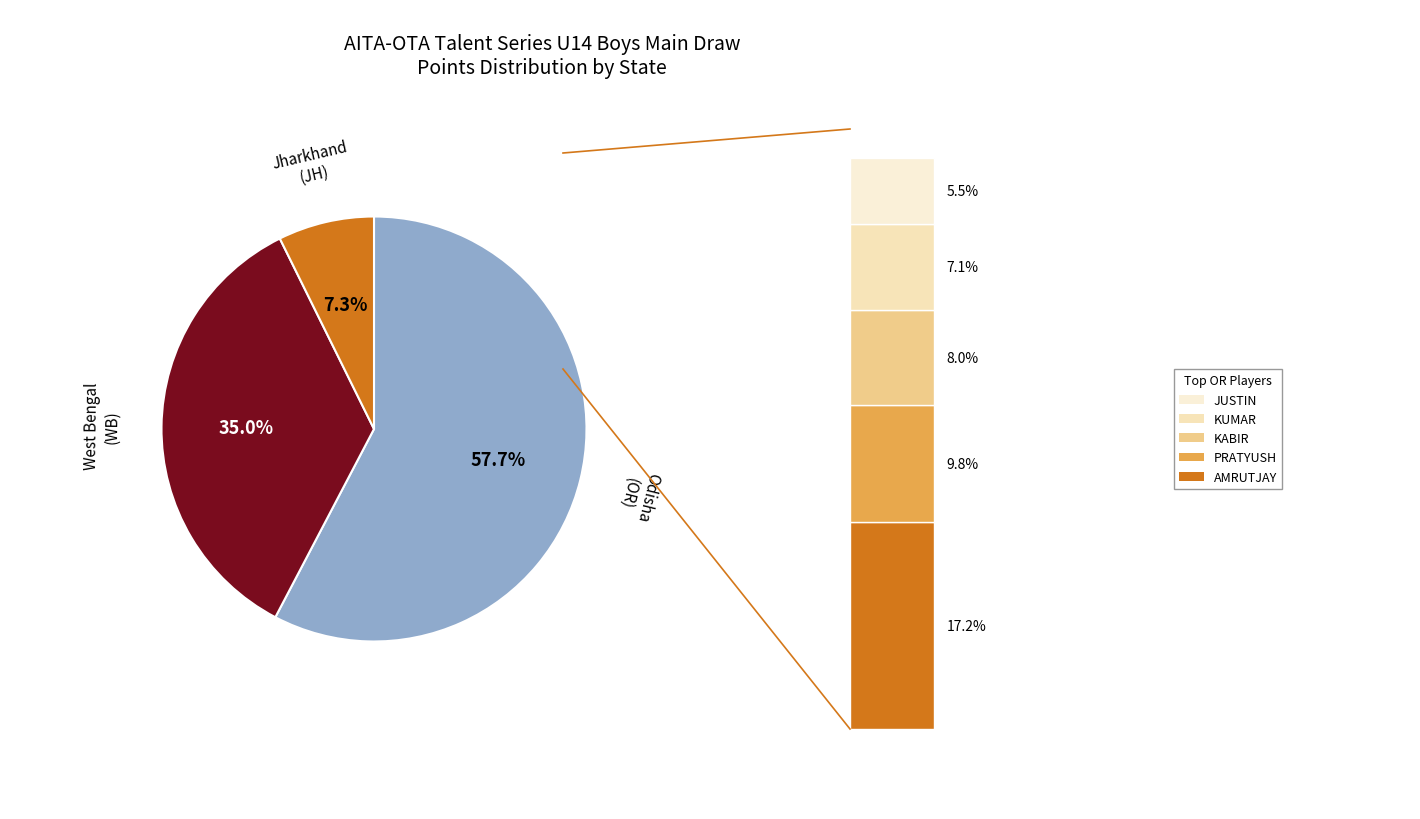

How many segments does this pie chart have?

3